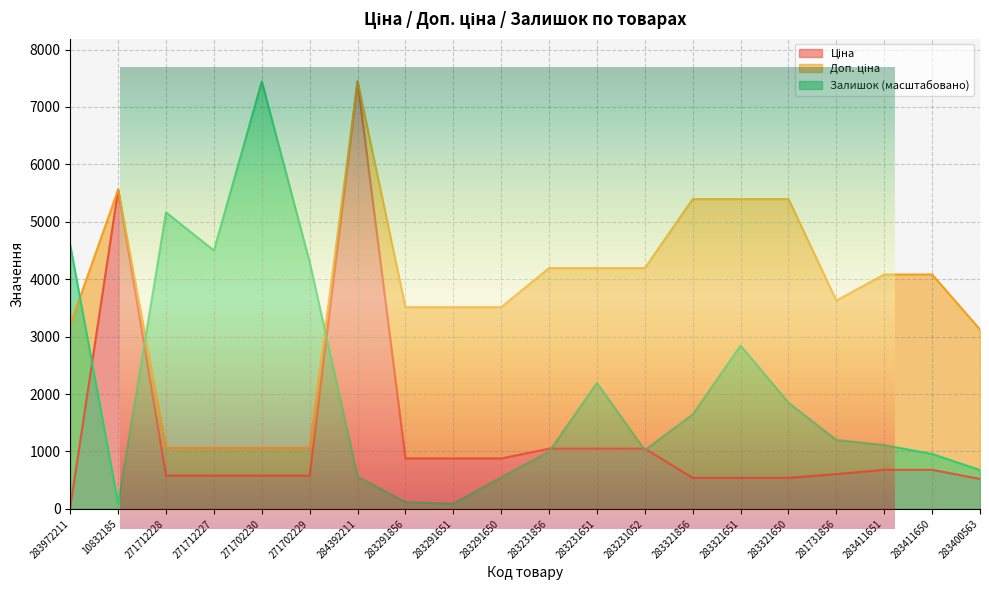

Where is the first local maximum for Залишок?

271712228